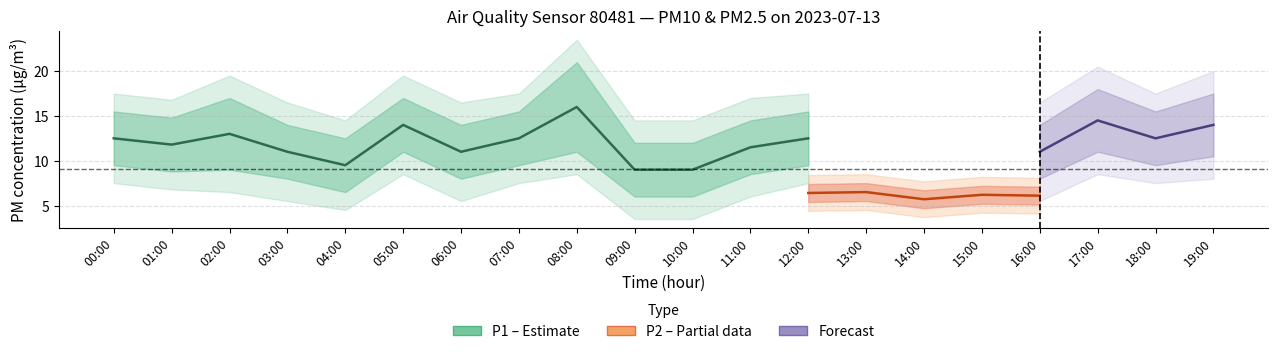

What position from the left is 06:00?

7